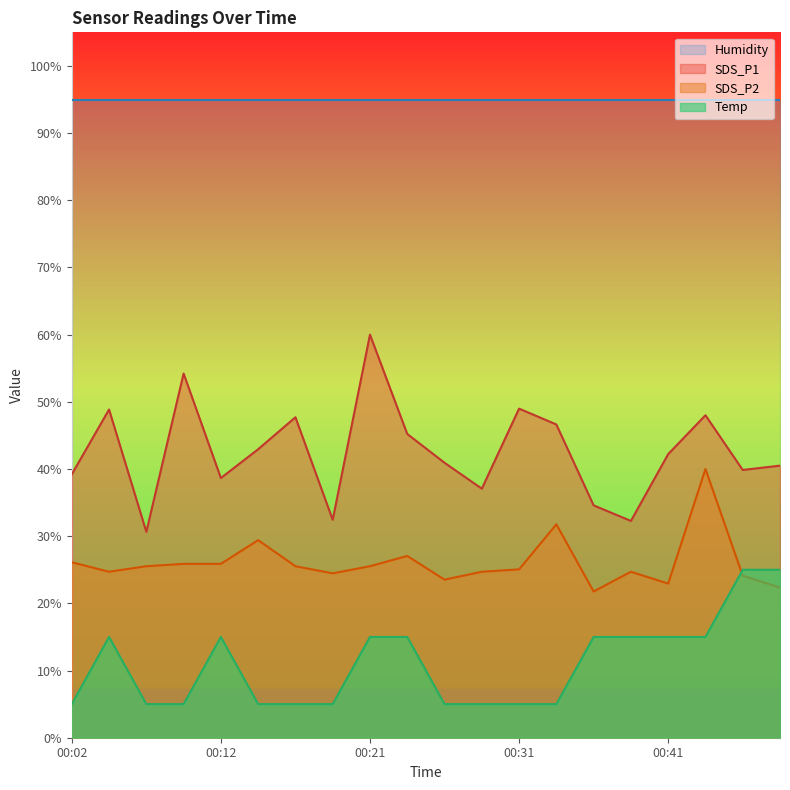

What is the spread (max minus min) of values at 00:46?

15.7